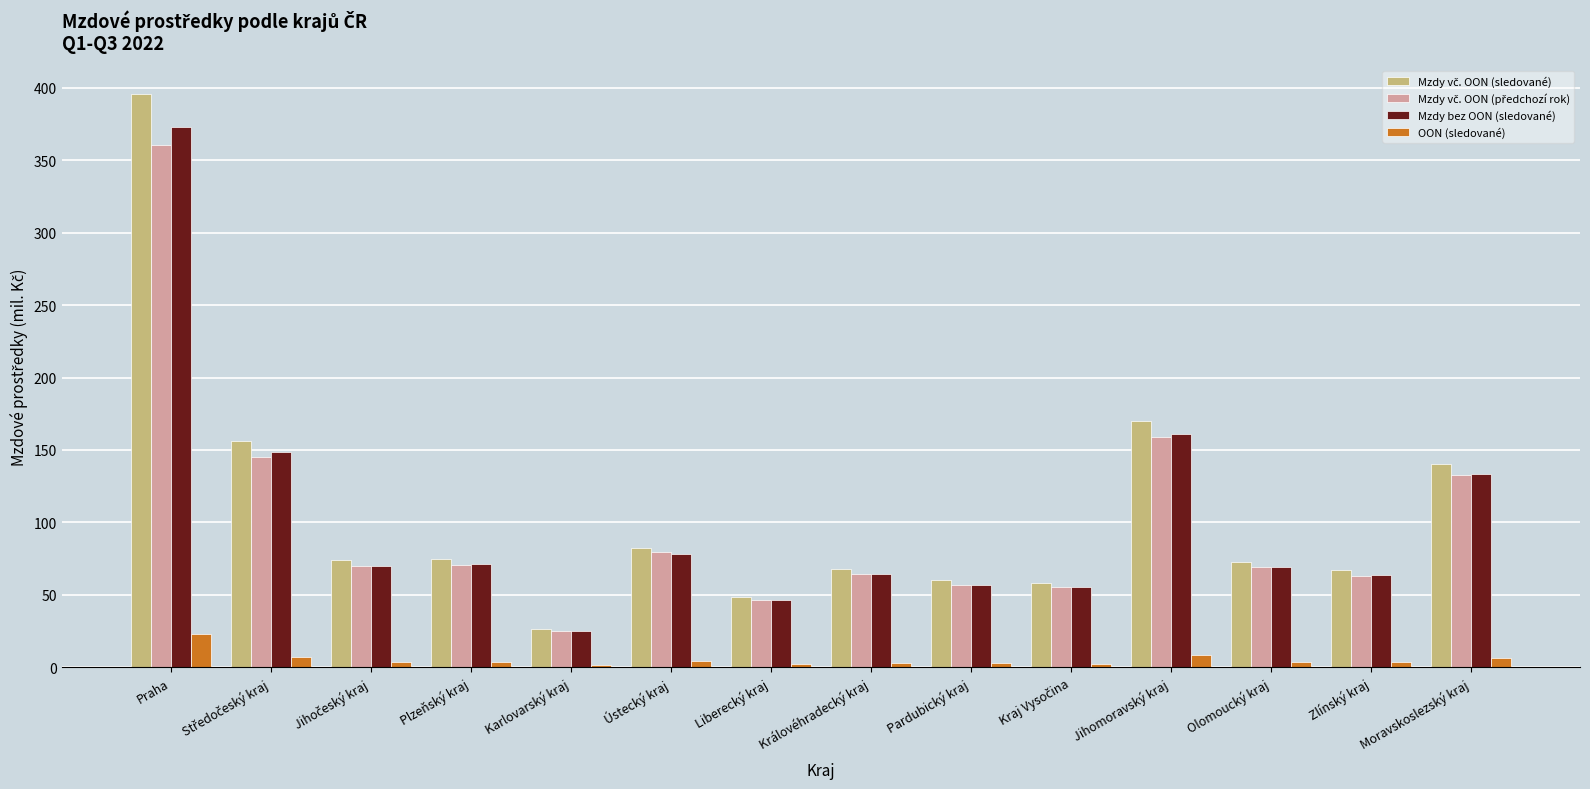

What is the label of the 9th bar from the right?

Ústecký kraj